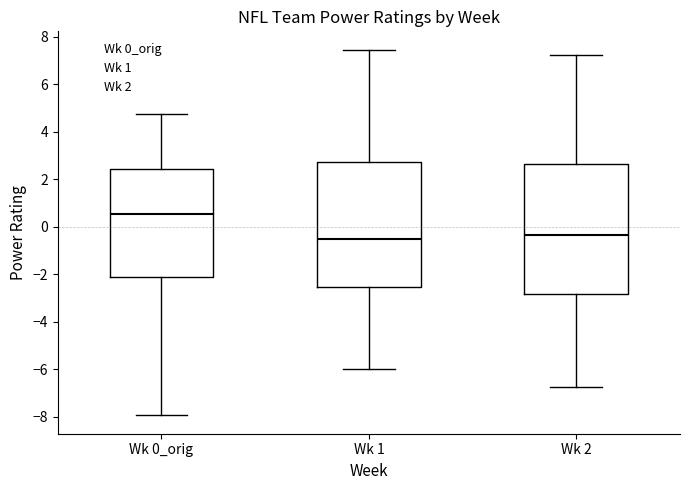

Where is the upper edge of the box for Wk 2 on the y-axis? The values are not printed on the chart, so give them approximately, as read against the axis.

2.6